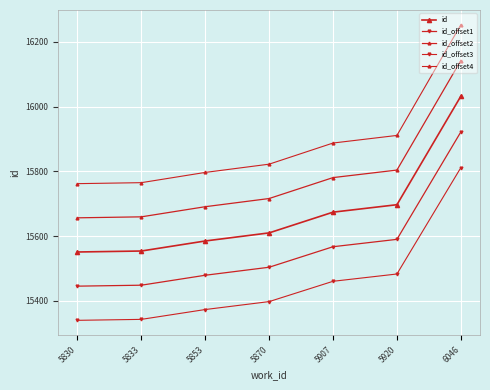

How many values in the id_offset2 series are below 15716?

3